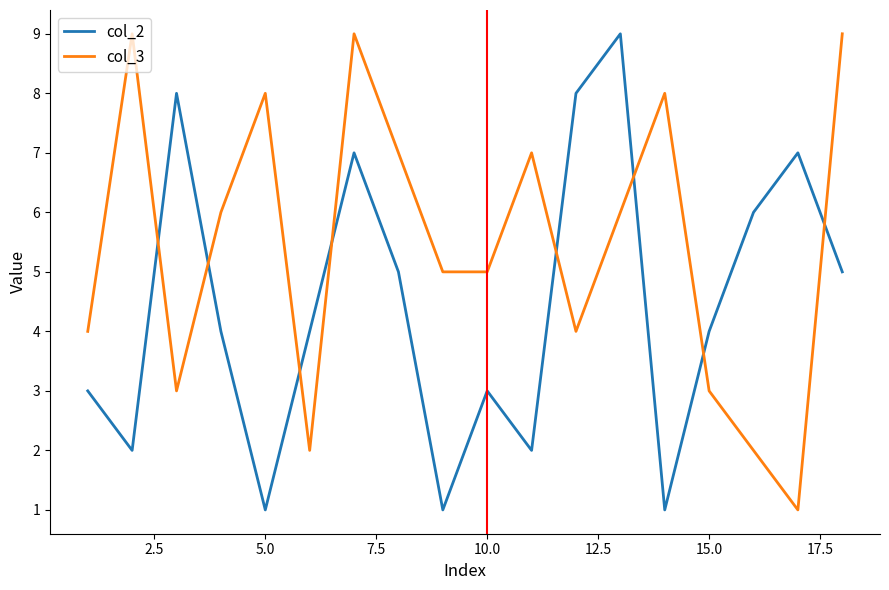

What is the sum of all col_2 values?

80